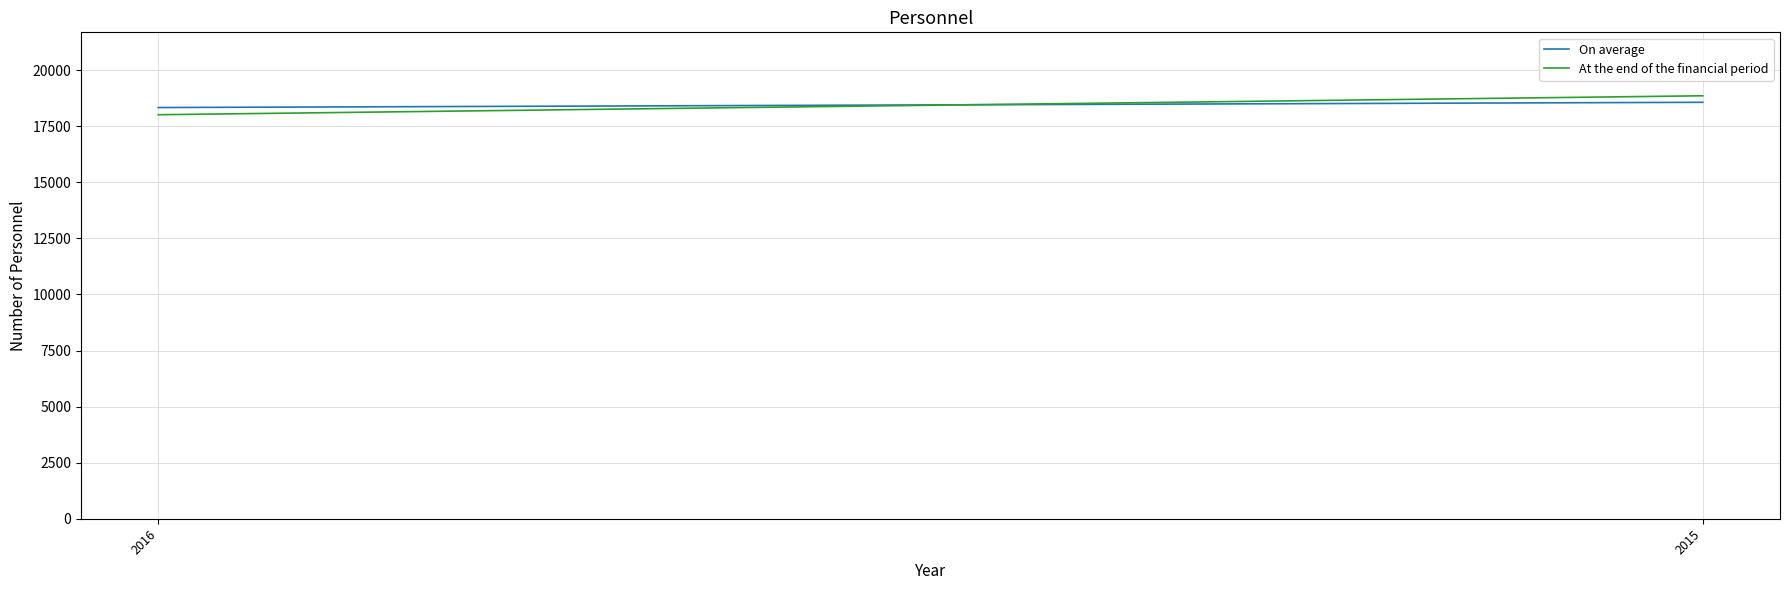

List the series in order of their overall mean, lowest first.

At the end of the financial period, On average